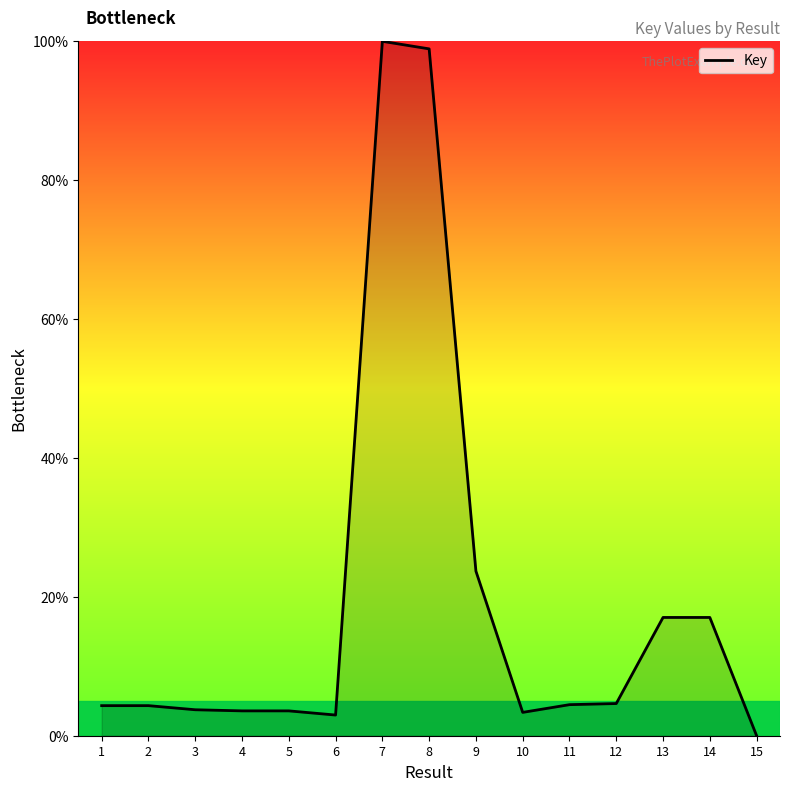

How many categories are shown in the chart?

15